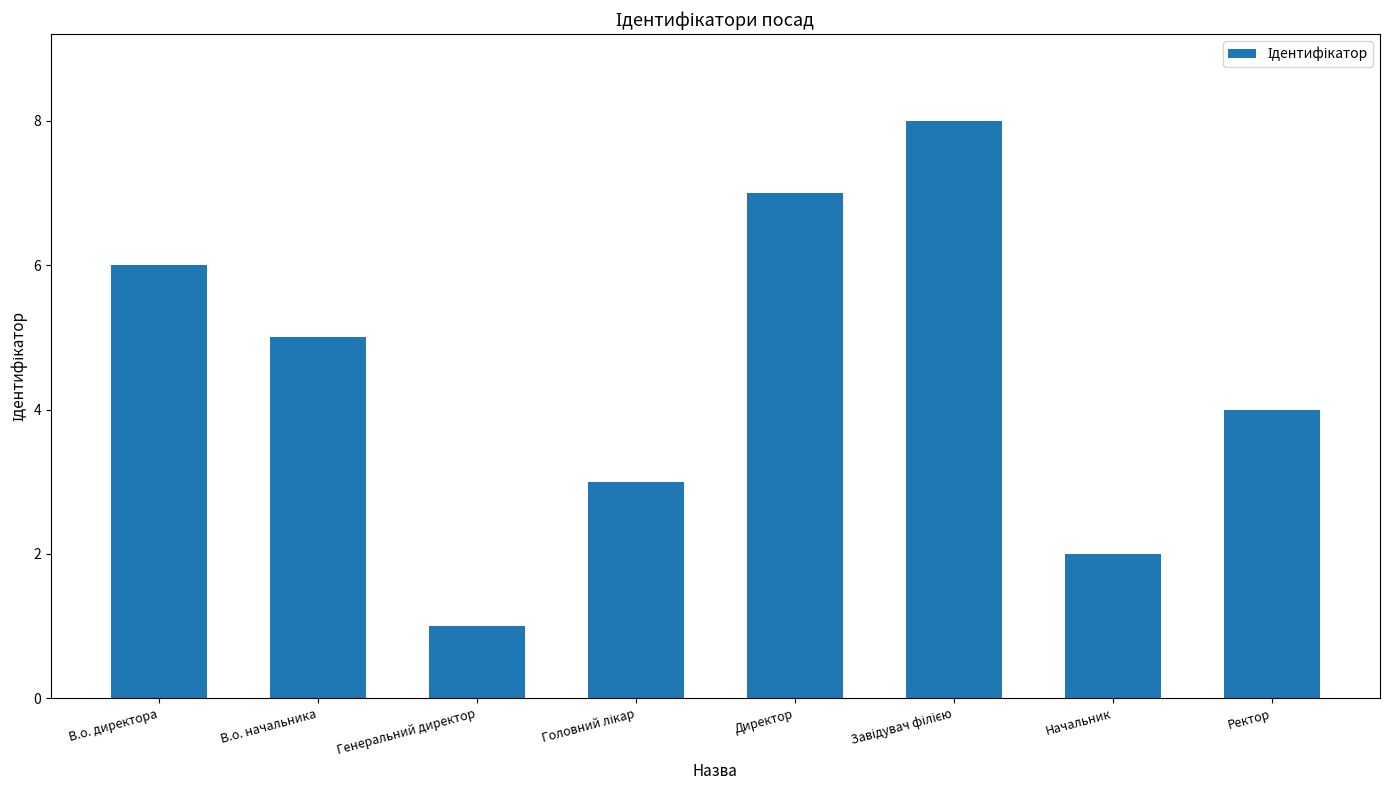

What is the greatest value displayed?

8